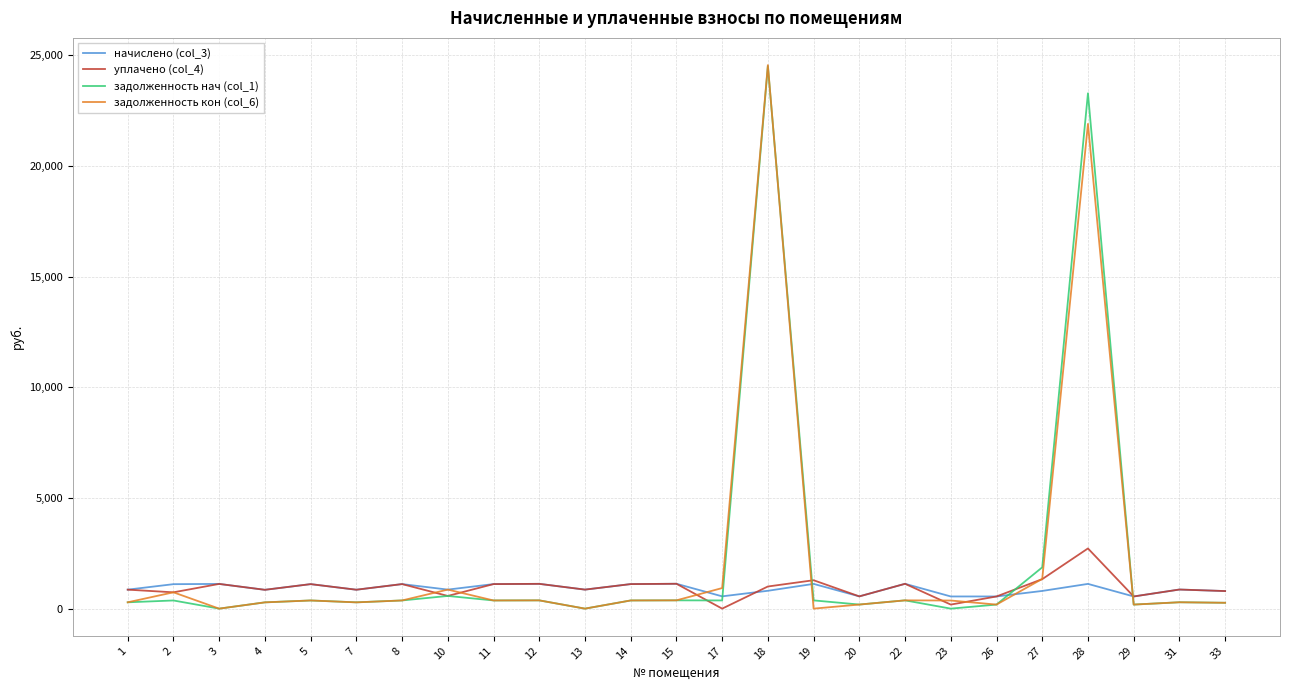

Is the value of задолженность нач (col_1) at 29 greater than the value of начислено (col_3) at 22?

No